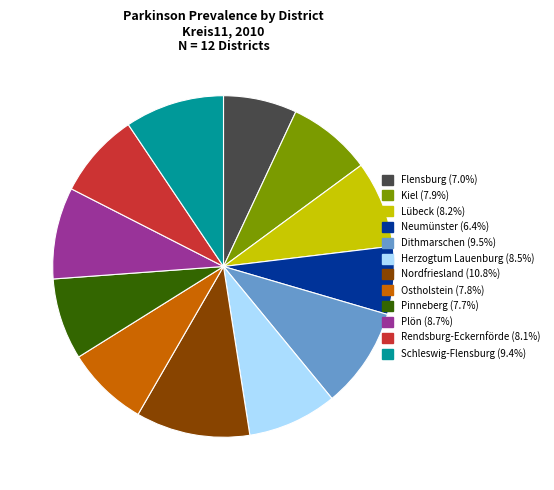

Do Lübeck and Neumünster together represent more than half of the pie?

No